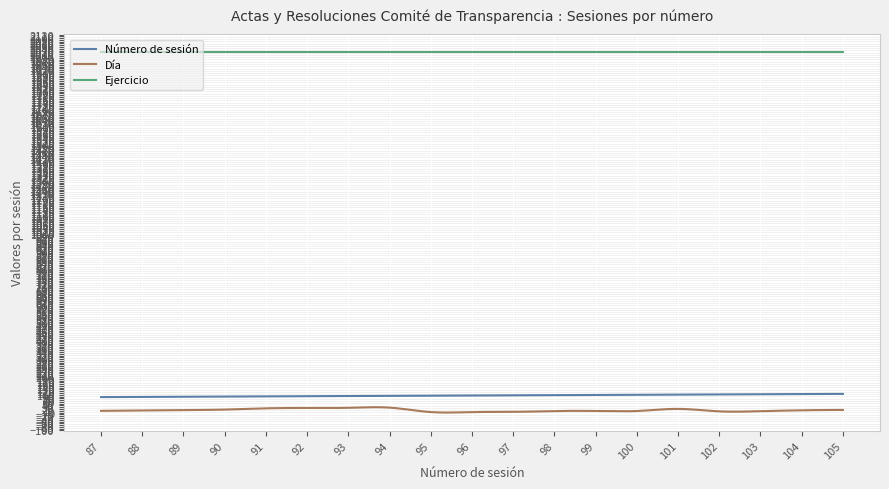

True or false: Día and Número de sesión intersect in this chart.

False